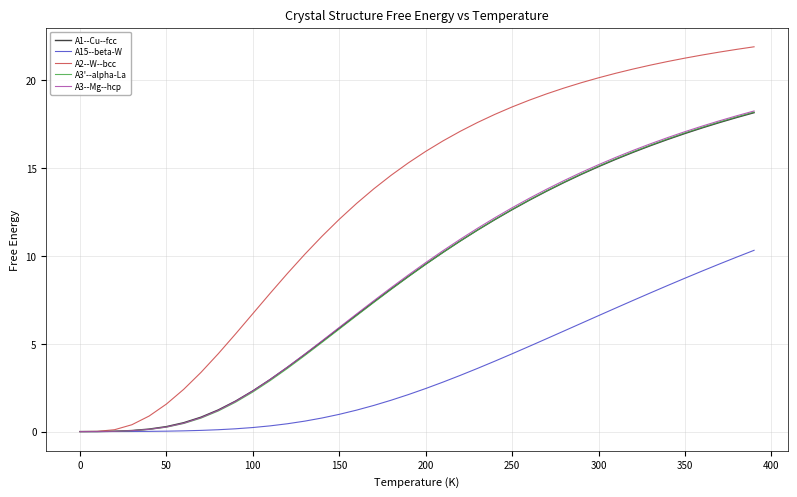

Which series has the largest total across all categories?

A2--W--bcc